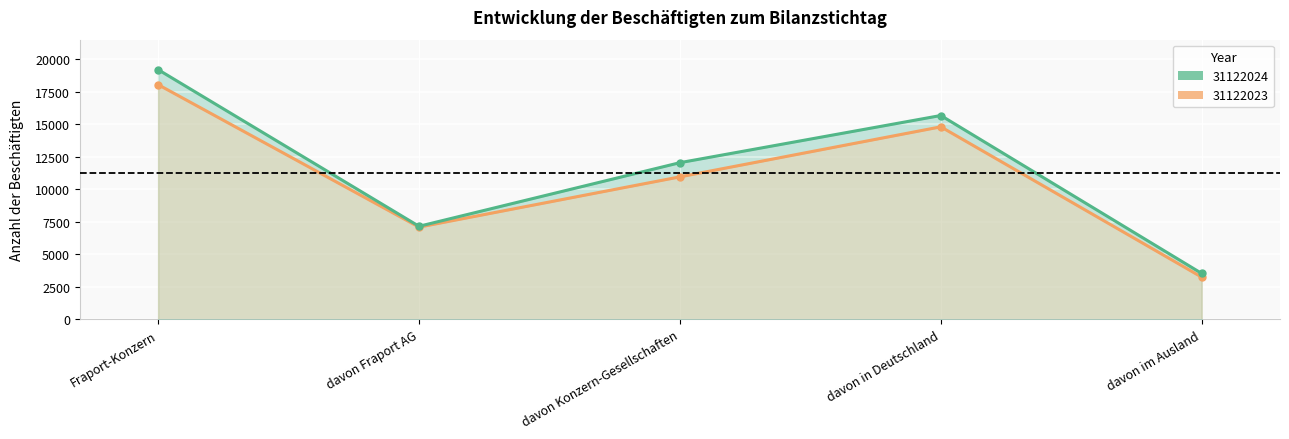

How many lines are shown in the chart?

2